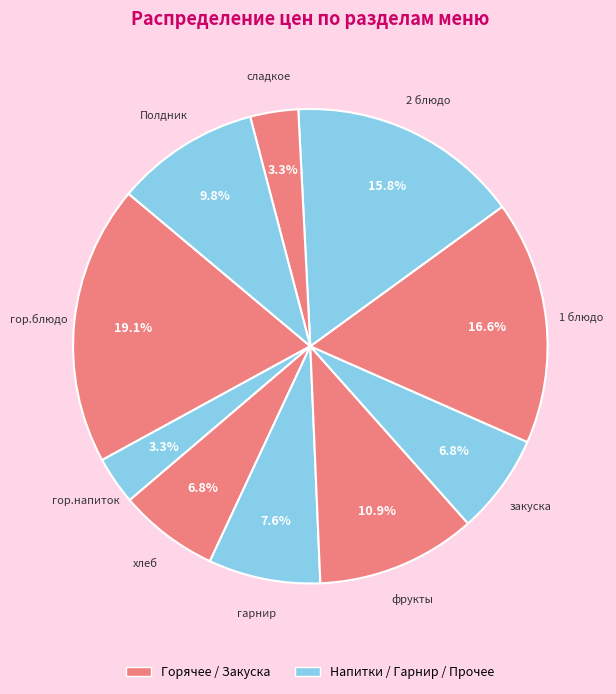

How many segments does this pie chart have?

10